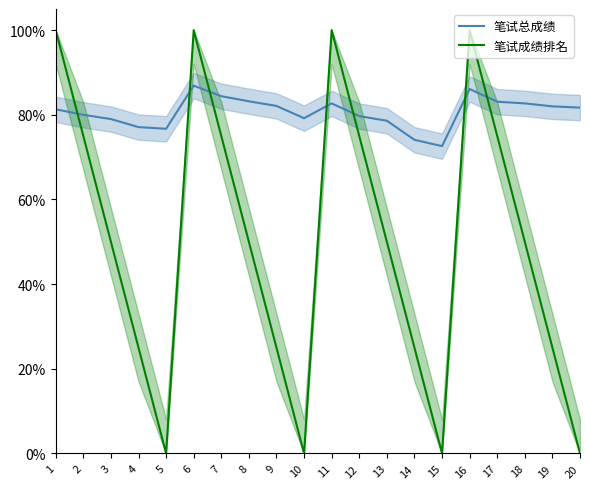

Reading left to right, what are all the values shown in this chart?

笔试总成绩: 1=81.3	2=80.0	3=79.0	4=77.1	5=76.7	6=86.9	7=84.4	8=83.2	9=82.1	10=79.2	11=82.7	12=79.7	13=78.6	14=74.1	15=72.6	16=86.1	17=83.1	18=82.7	19=82.0	20=81.7
笔试成绩排名: 1=100.0	2=75.0	3=50.0	4=25.0	5=0.0	6=100.0	7=75.0	8=50.0	9=25.0	10=0.0	11=100.0	12=75.0	13=50.0	14=25.0	15=0.0	16=100.0	17=75.0	18=50.0	19=25.0	20=0.0